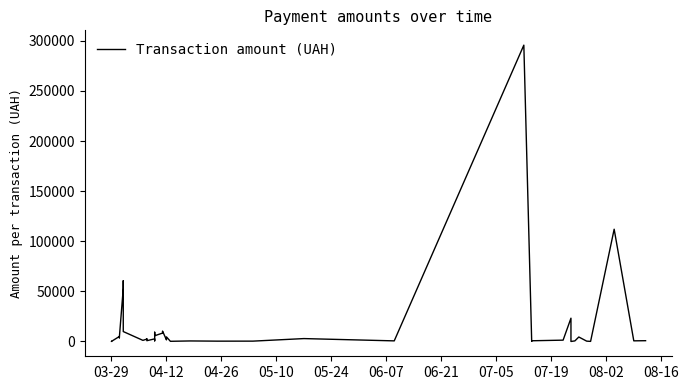

How many lines are shown in the chart?

1